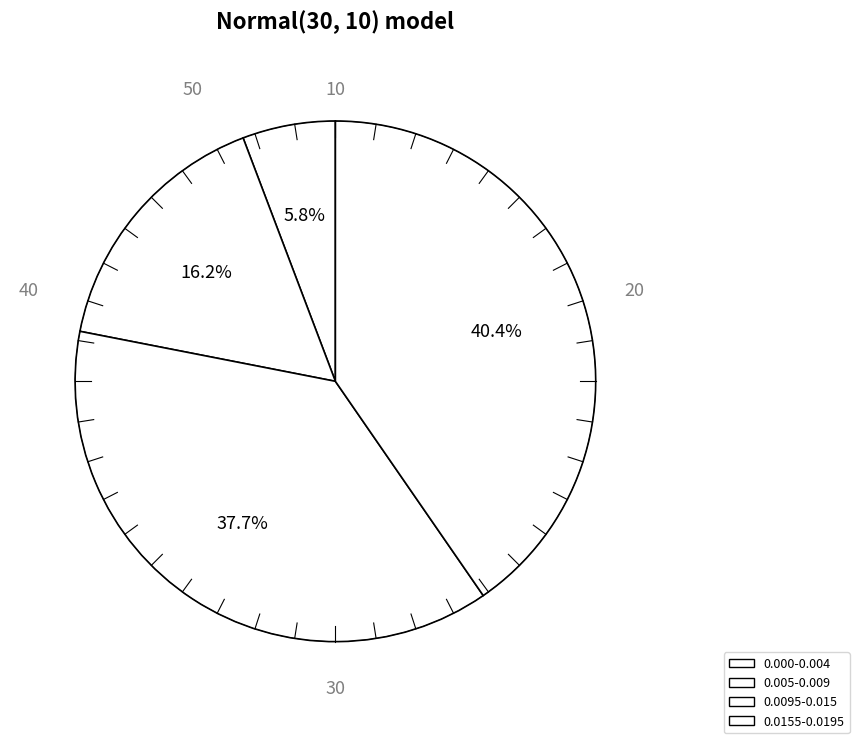

Is there any slice that represents more than half of the pie?

No